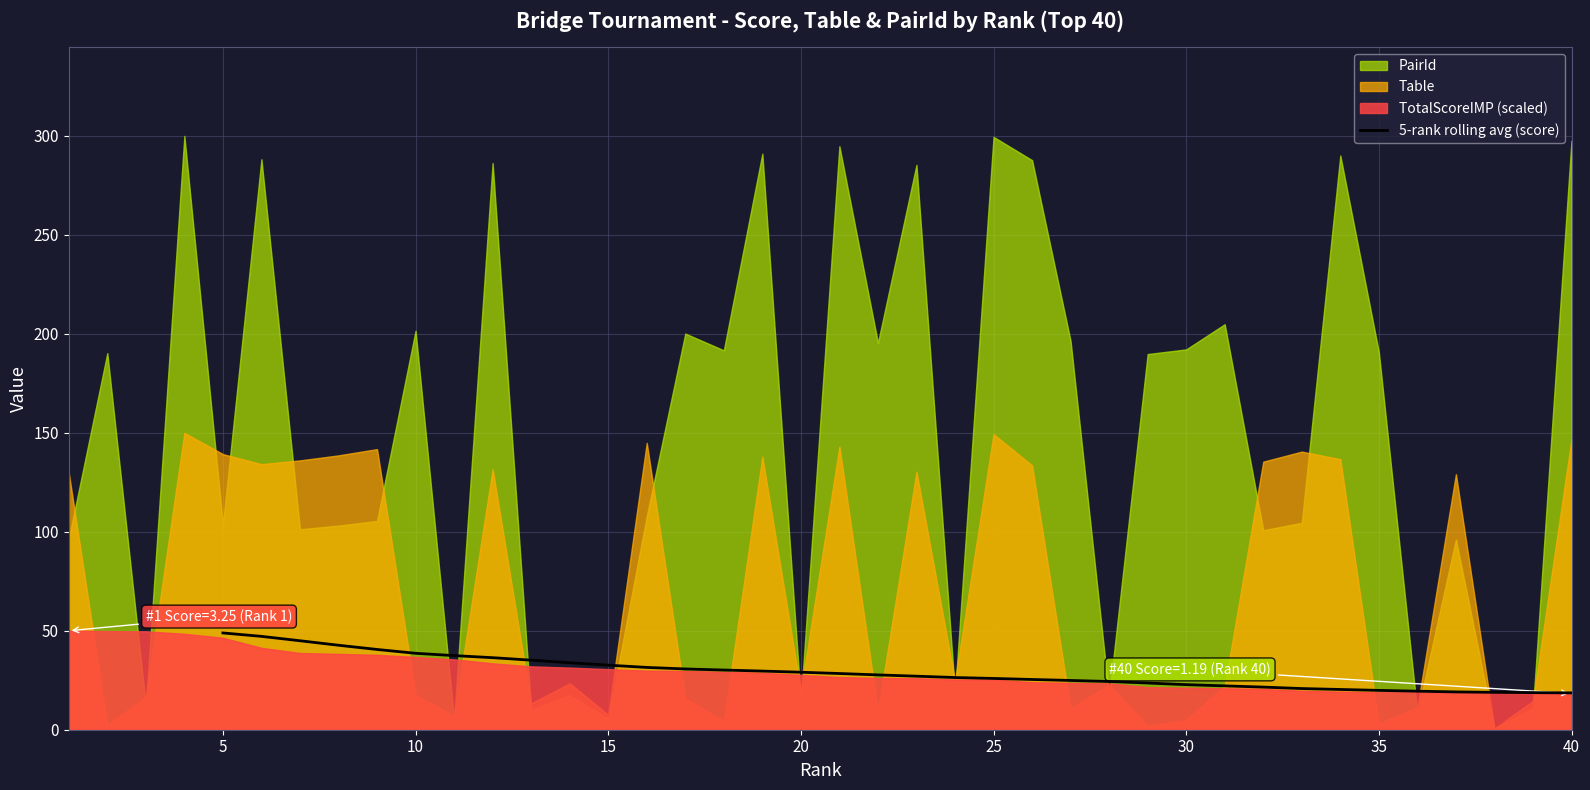

What is the minimum value for 5-rank rolling avg (score)?

18.6